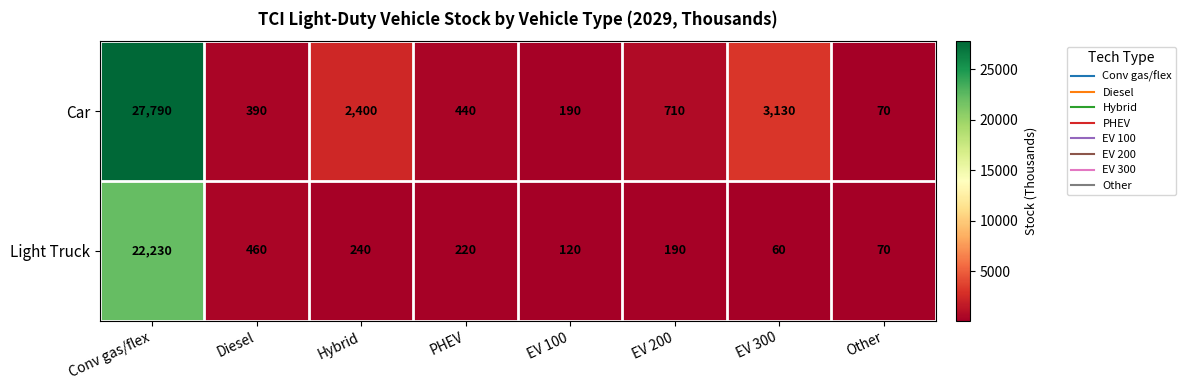

How many data points does each series have?

8